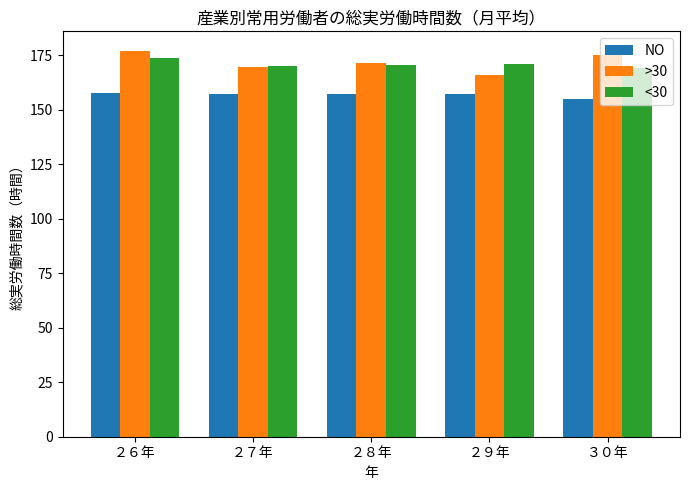

At ３０年, list the series in order from smallest to largest.

NO, <30, >30